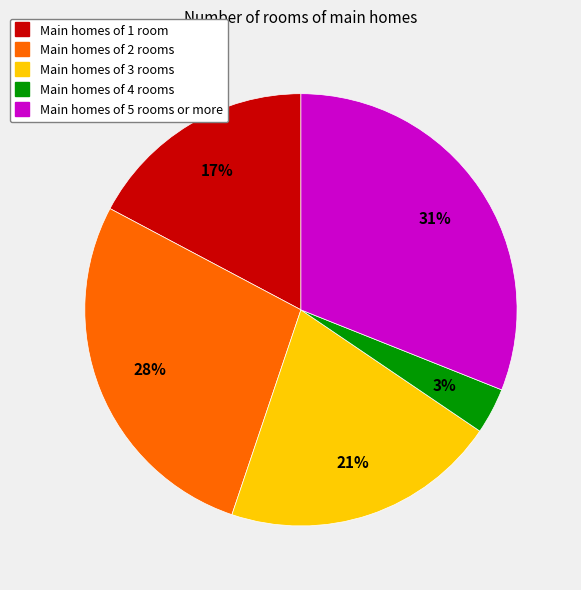

Is there any slice that represents more than half of the pie?

No